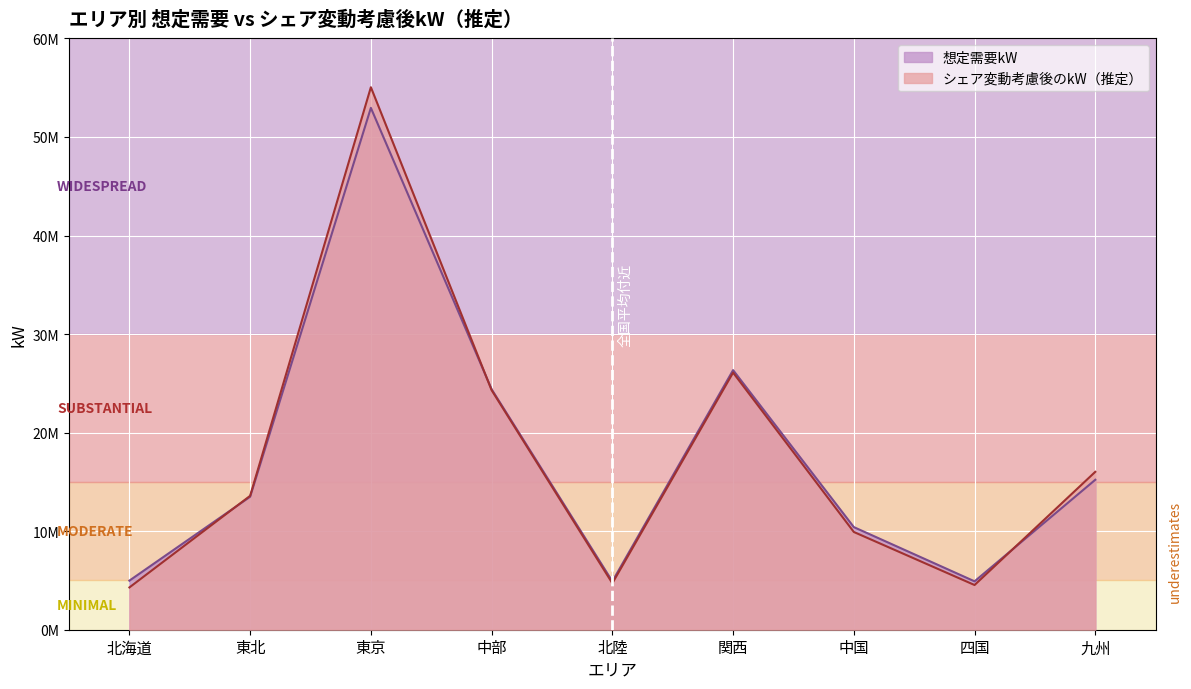

At which category does シェア変動考慮後のkW（推定） reach its first local valley?

北陸